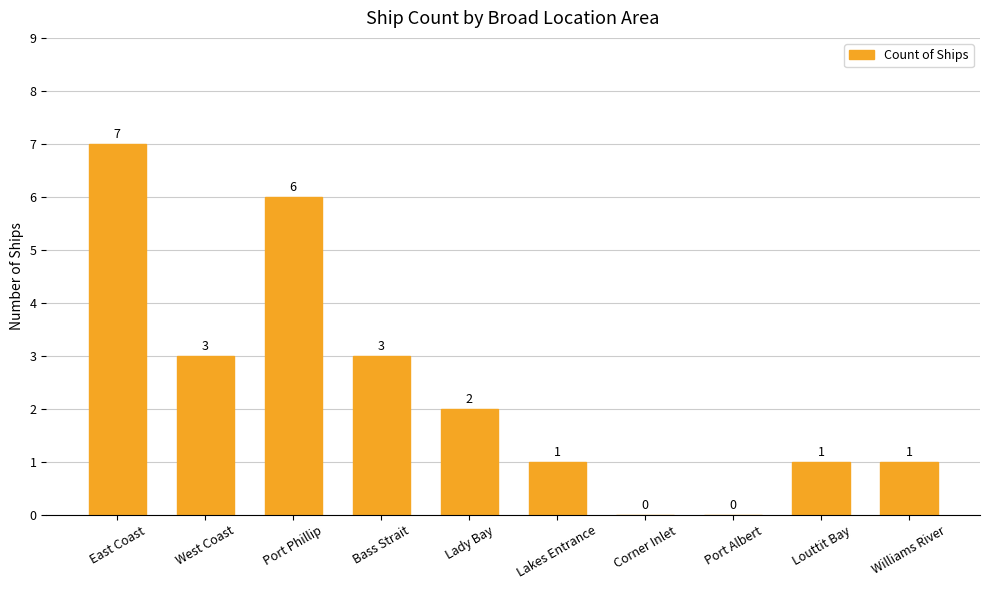

What is the change in value from Port Phillip to Lakes Entrance?

-5